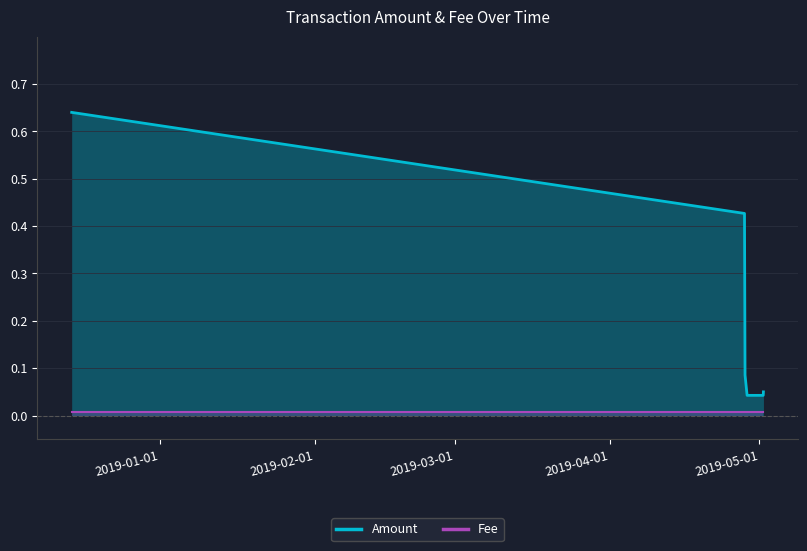

True or false: Amount and Fee cross at least once.

False